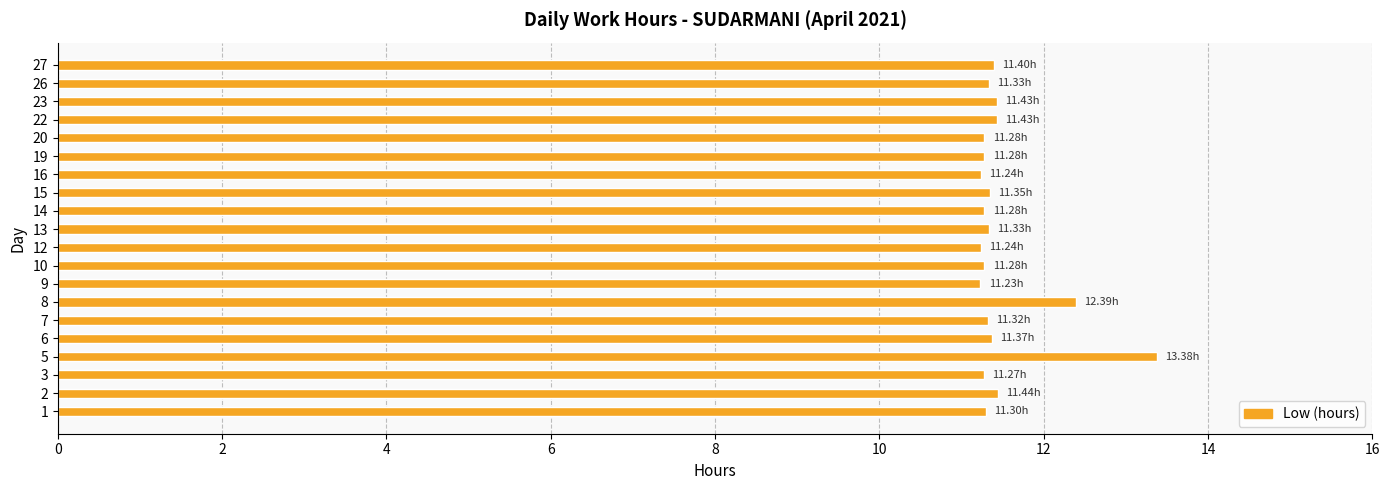

What is the average value?

11.5